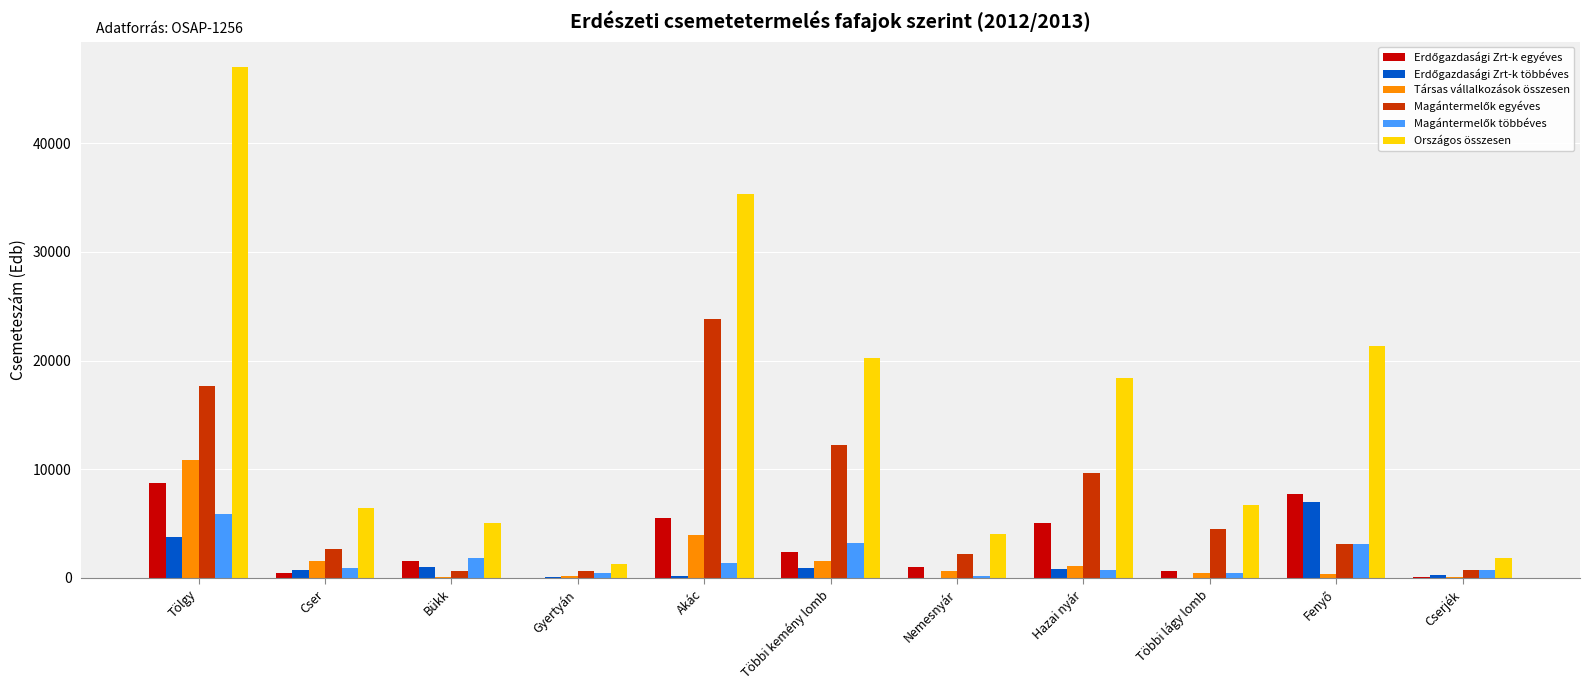

What is the total value across all series at Nemesnyár?

8016.6